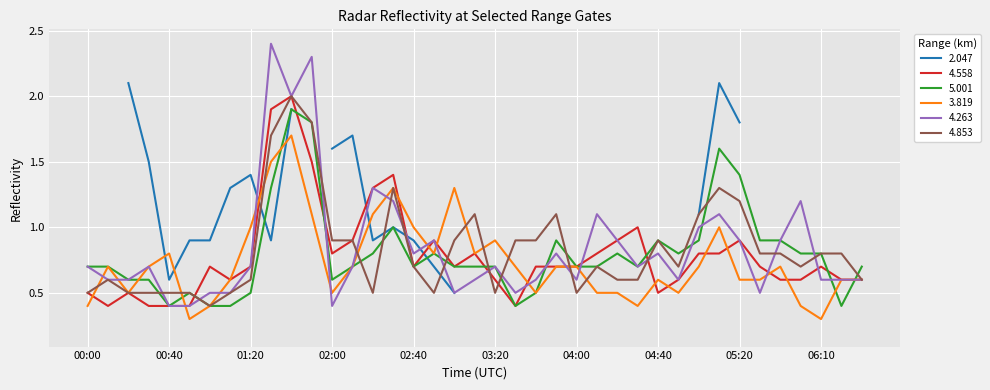

What is the minimum value for 4.558?

0.4